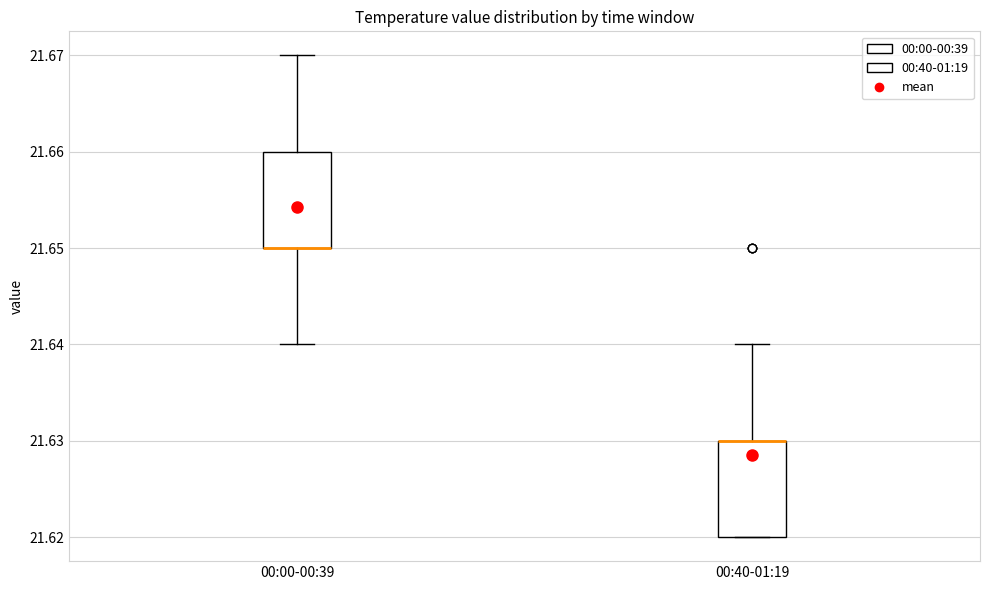

Reading left to right, read every box against the y-axis: the position of its median line, the range the box covers, and the ends of its whiskers. The values are not printed on the chart, so give them approximately, as read against the axis.

00:00-00:39: median 21.65 (drawn on the box's lower edge), box 21.65 to 21.66, whiskers 21.64 to 21.67
00:40-01:19: median 21.63 (drawn on the box's upper edge), box 21.62 to 21.63, whiskers 21.62 to 21.64